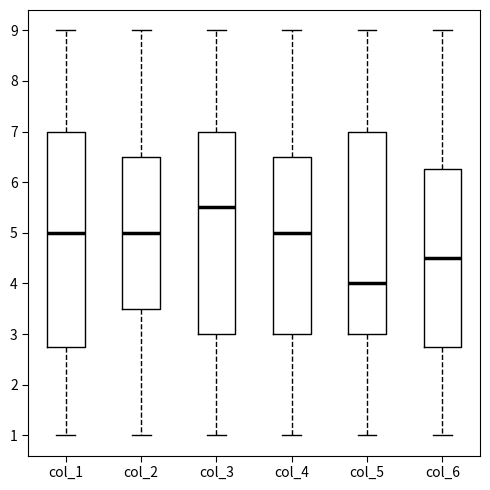

Which box's median line is the lowest?

col_5